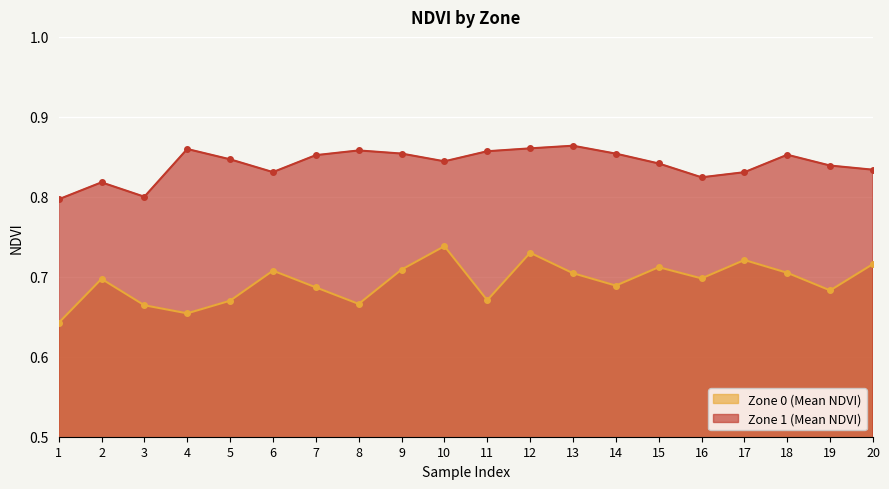

At how many categories does at least one series exceed 0?

20